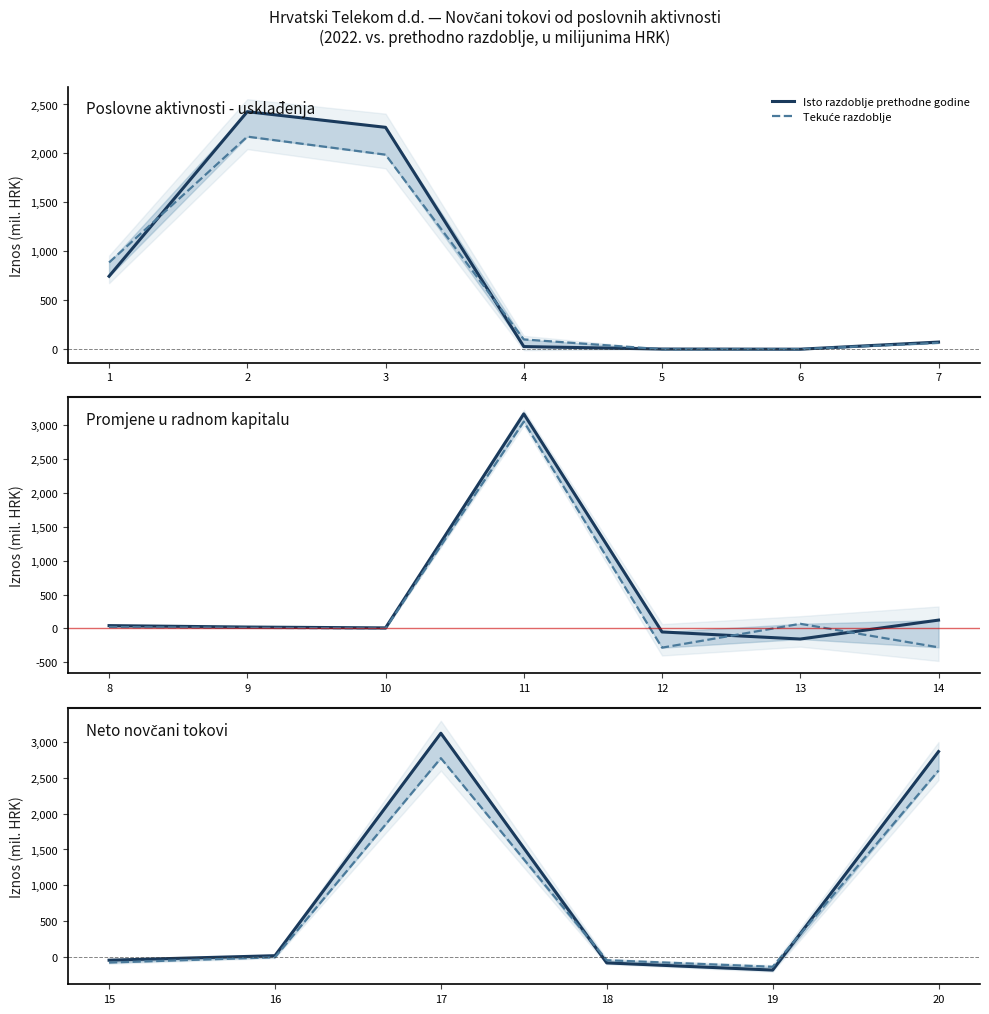

Is this an area chart (filled region under the line)?

No